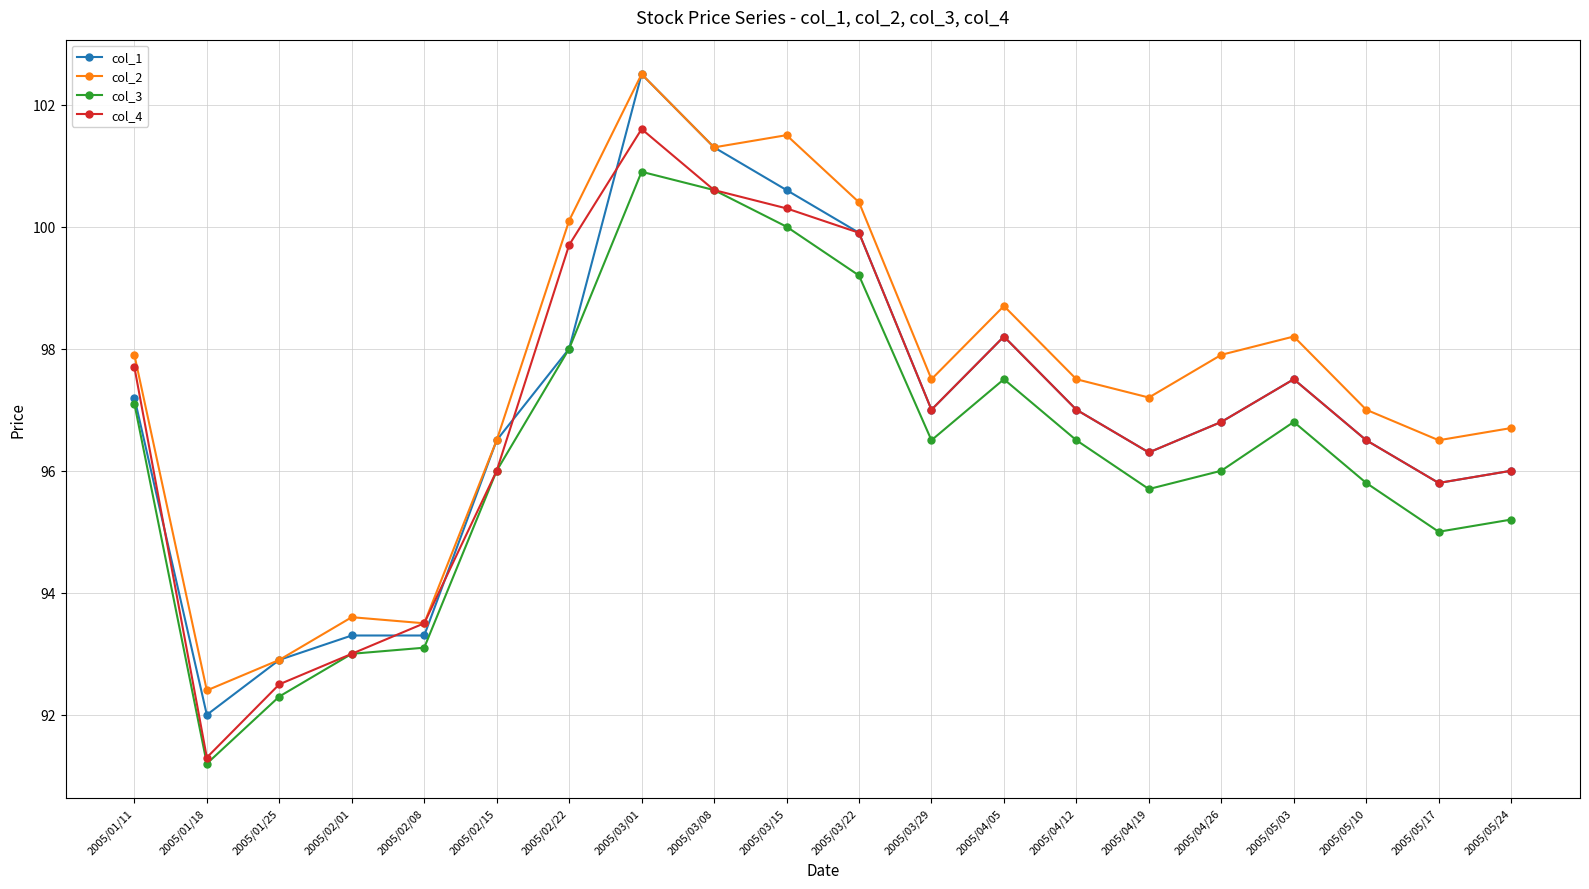

Does the chart have visible grid lines?

Yes